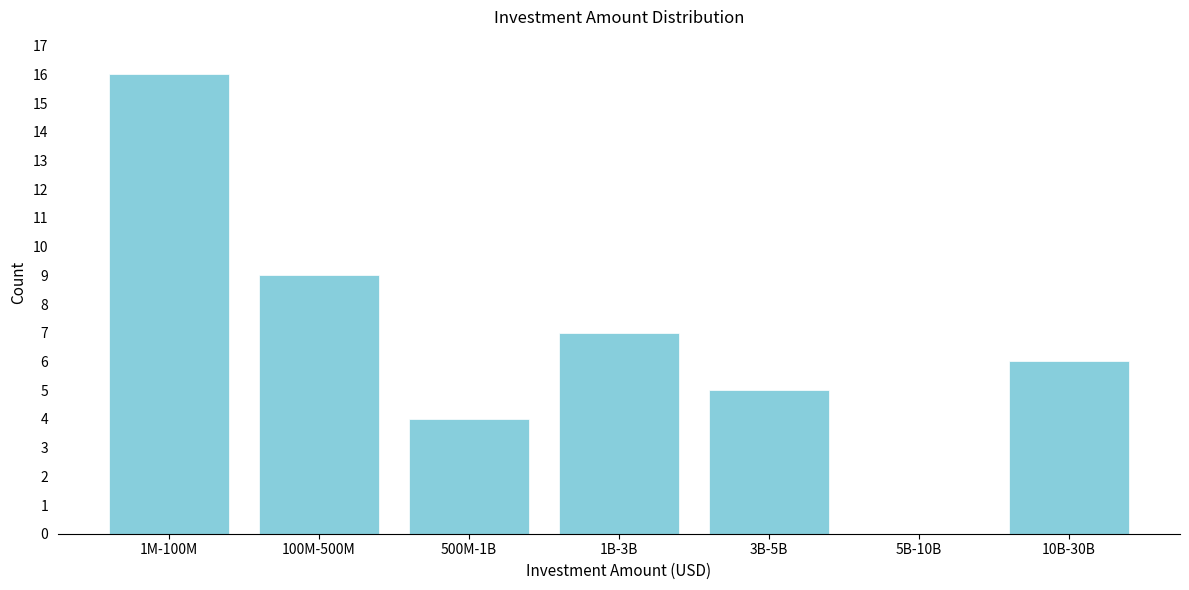

Reading left to right, extract all data points from this chart.

1M-100M=16	100M-500M=9	500M-1B=4	1B-3B=7	3B-5B=5	5B-10B=0	10B-30B=6